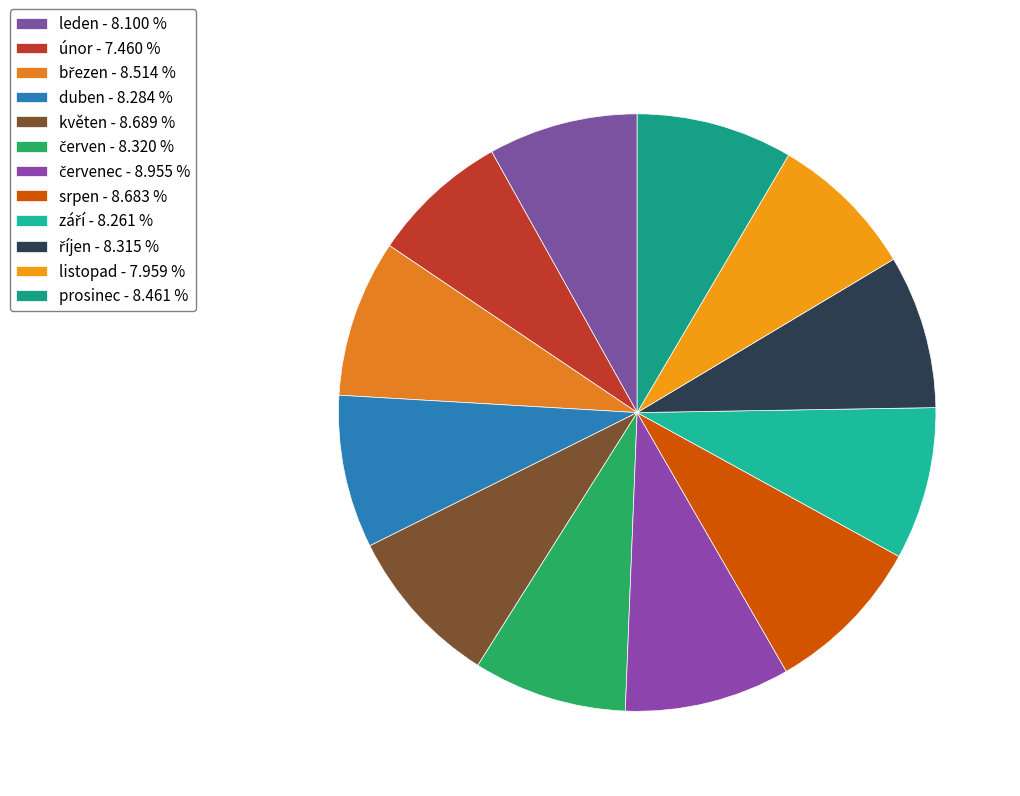

Is there any slice that represents more than half of the pie?

No